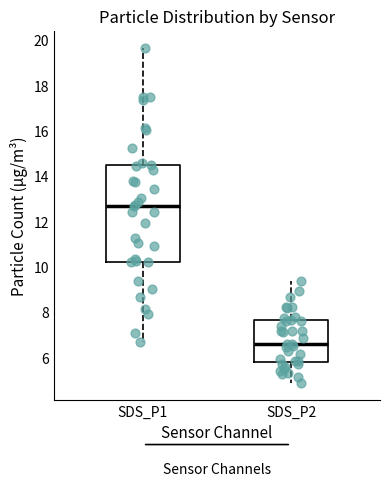

Comparing the boxes themselves (not the whiskers), which one is the tallest?

SDS_P1